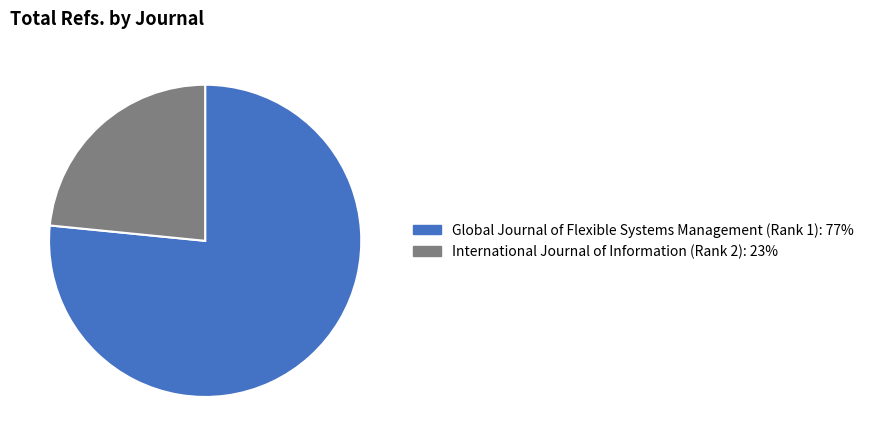

Combined, do International Journal of Information (Rank 2): 23% and Global Journal of Flexible Systems Management (Rank 1): 77% account for over 50%?

Yes